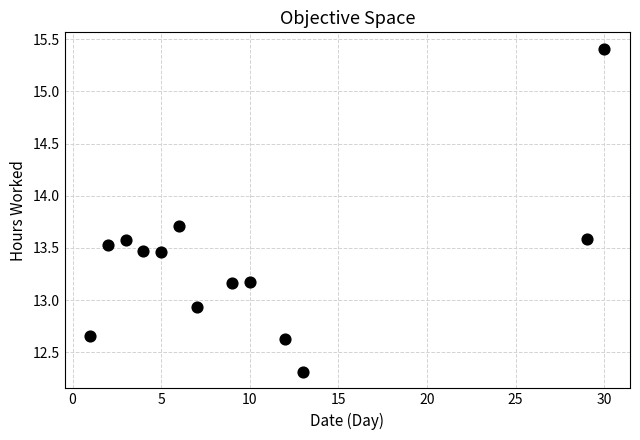

What Y value in the scatter plot is closest to 13?

12.9